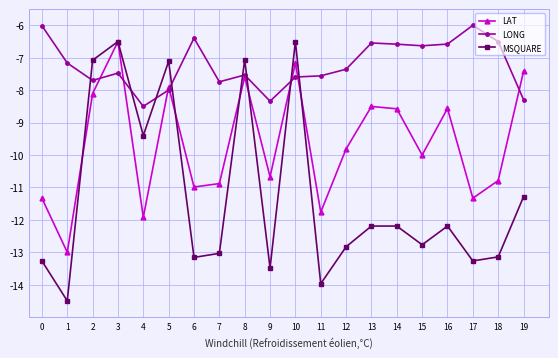

What is the difference between the maximum and minimum values in the LAT series?

6.5